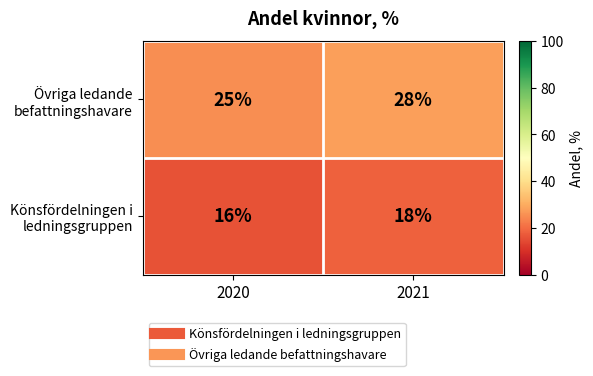

Is it true that Könsfördelningen i ledningsgruppen equals 16 at 2020?

True